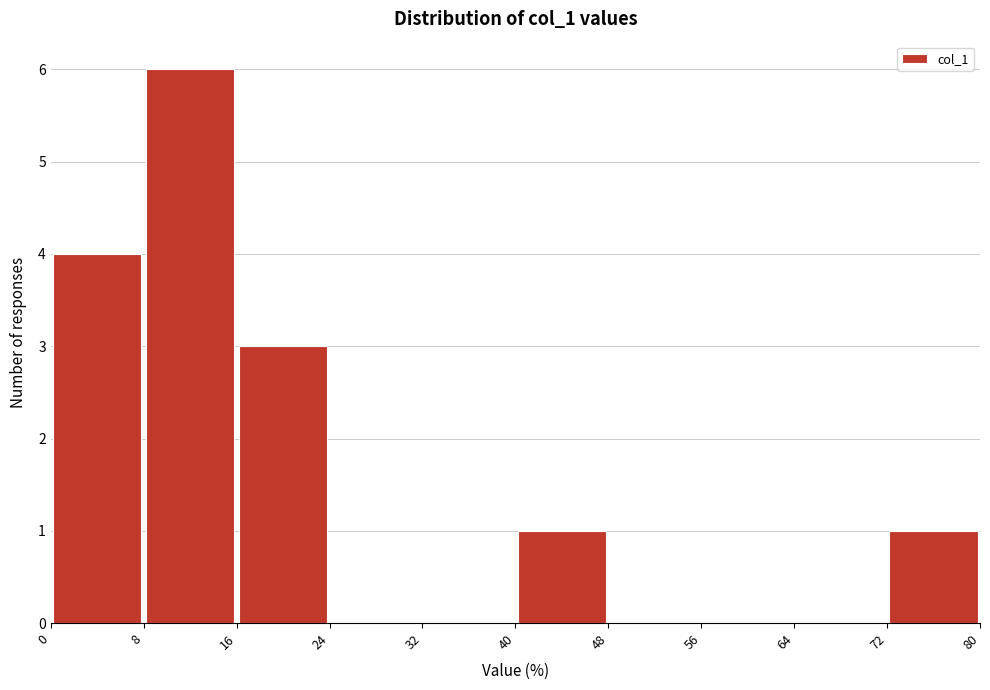

Reading left to right, transcribe this chart: for each bar, give the range it covers on the x-axis and its height. The values are not printed on the chart, so give them approximately, as read against the axis.

0 to 8: 4
8 to 16: 6
16 to 24: 3
24 to 32: 0
32 to 40: 0
40 to 48: 1
48 to 56: 0
56 to 64: 0
64 to 72: 0
72 to 80: 1